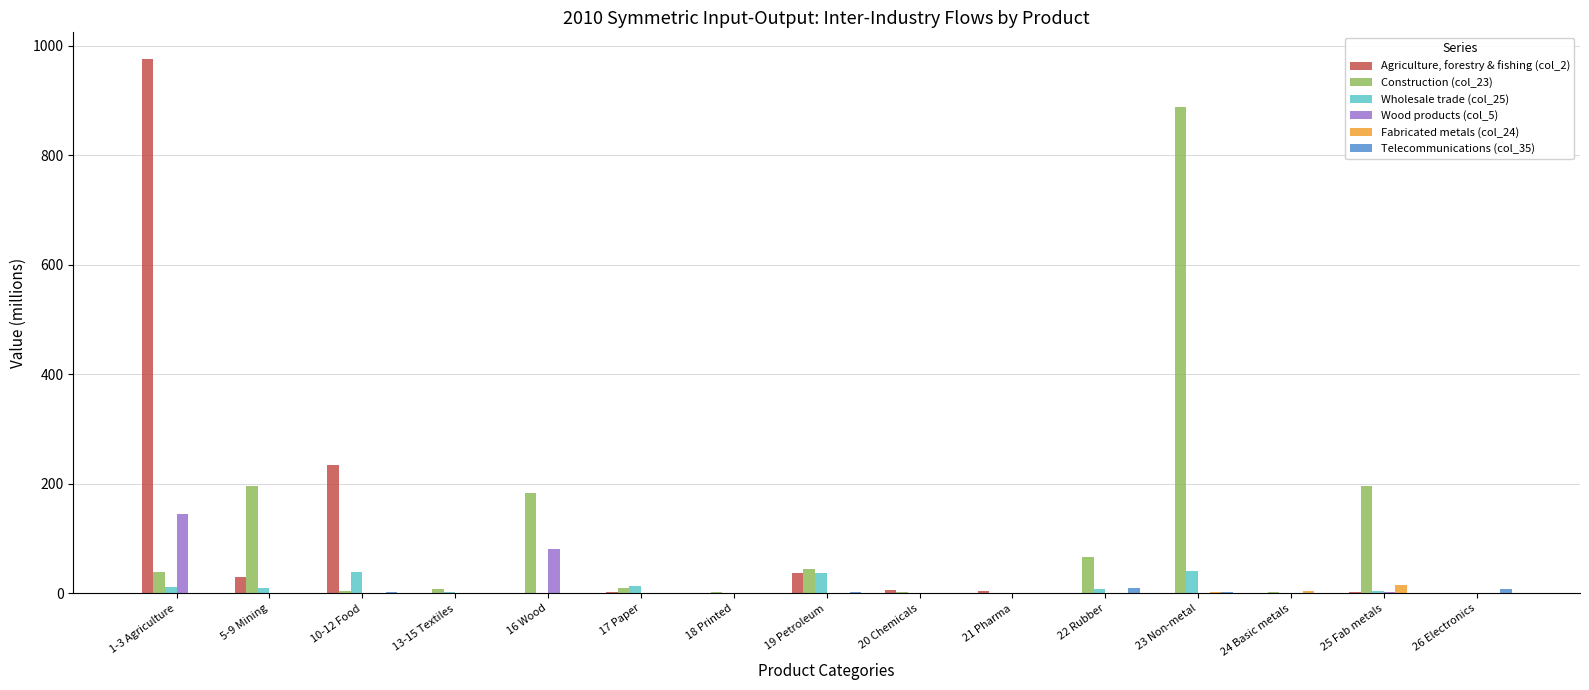

At which category does the chart reach its peak across all series?

1-3 Agriculture